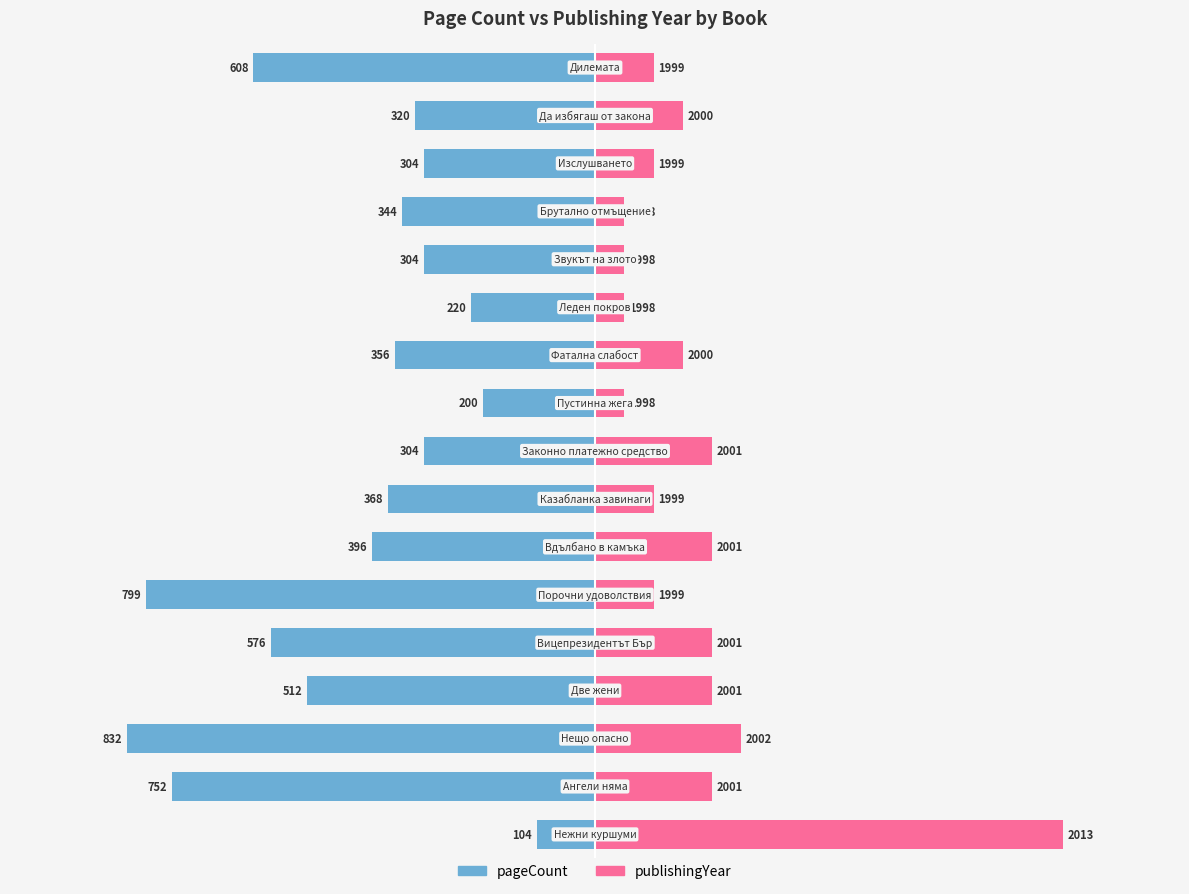

What is the difference between the second highest and second lowest values in the pageCount series?

599